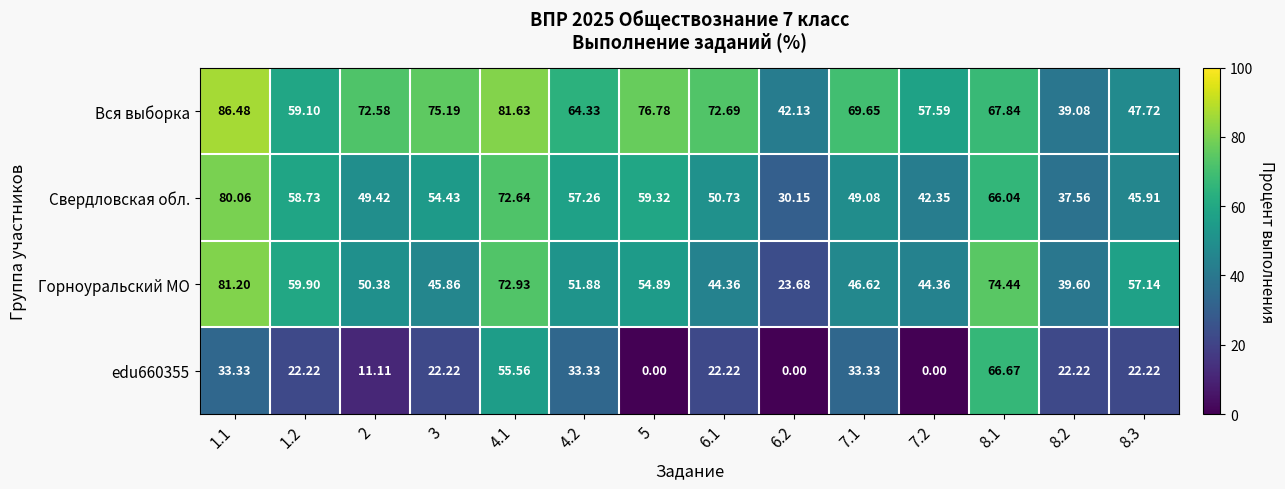

Between 4.1 and 8.2, which series saw the biggest shift?

Вся выборка